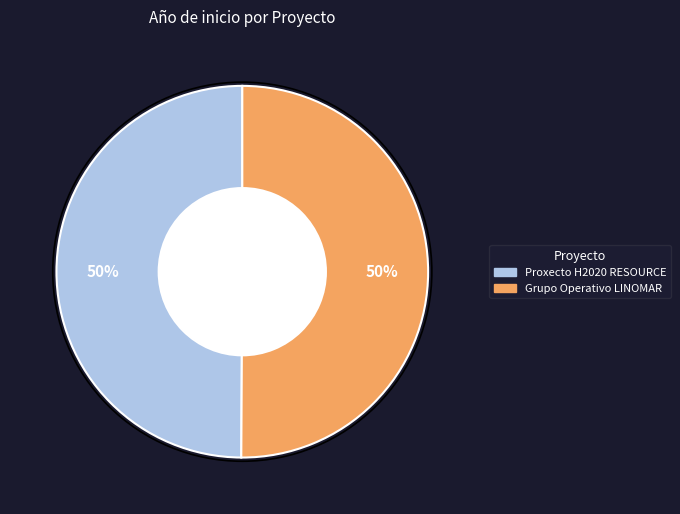

How many segments does this pie chart have?

2